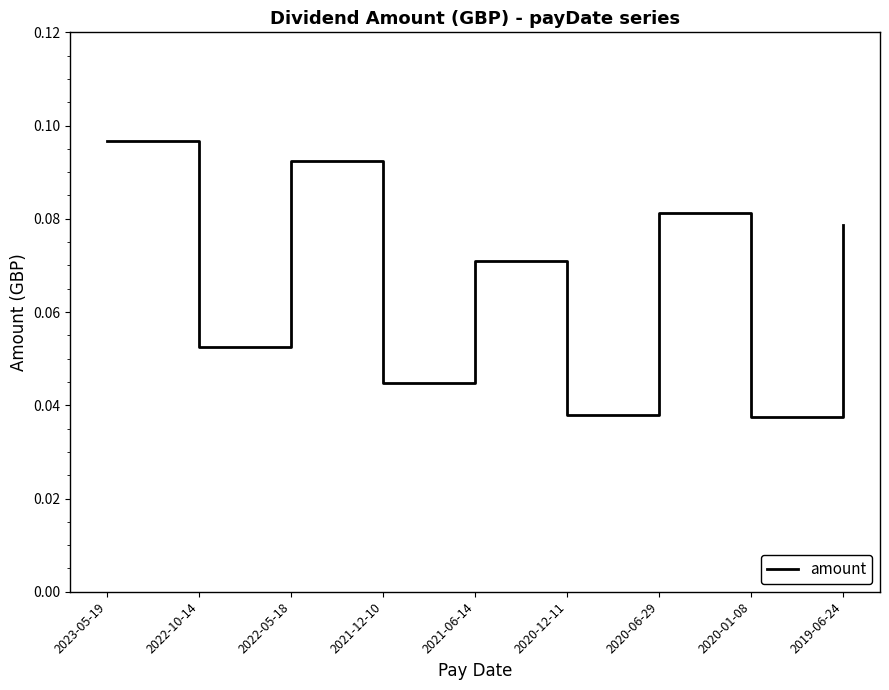

Is this an area chart (filled region under the line)?

No